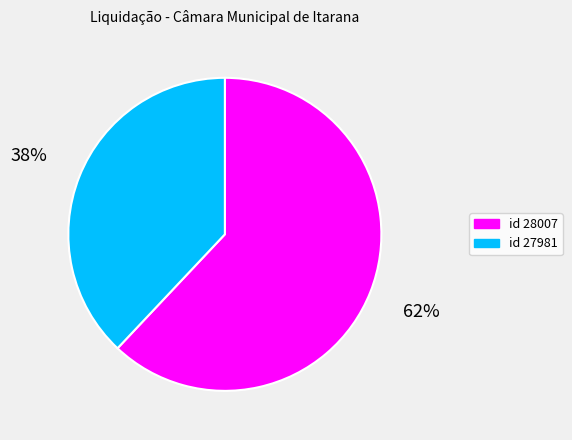

Which category has the biggest portion of the pie?

id 28007